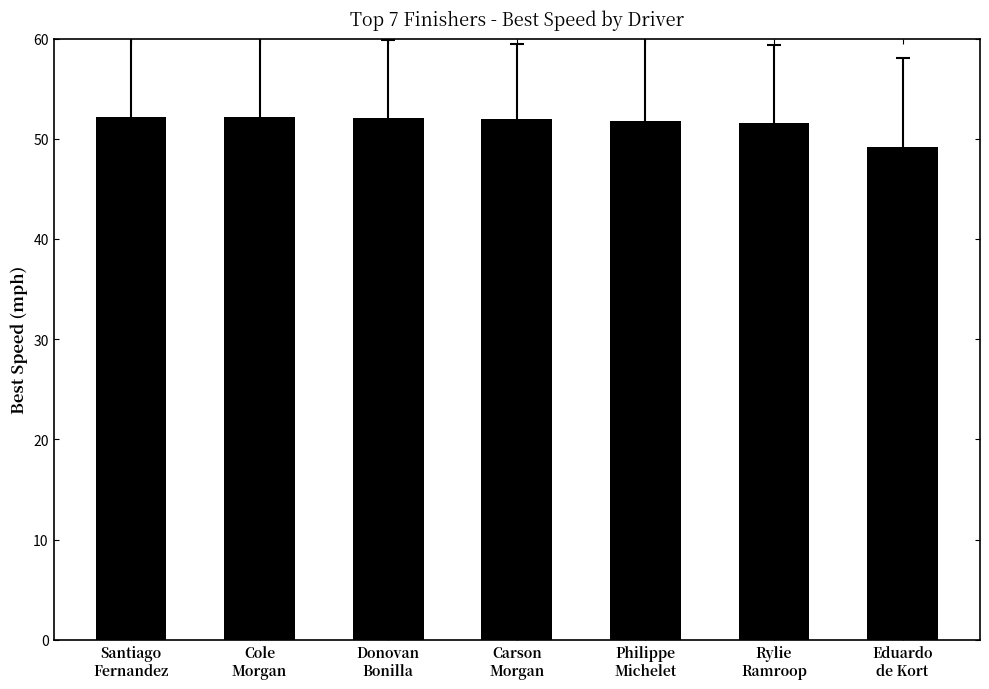

What position from the left is Rylie
Ramroop?

6